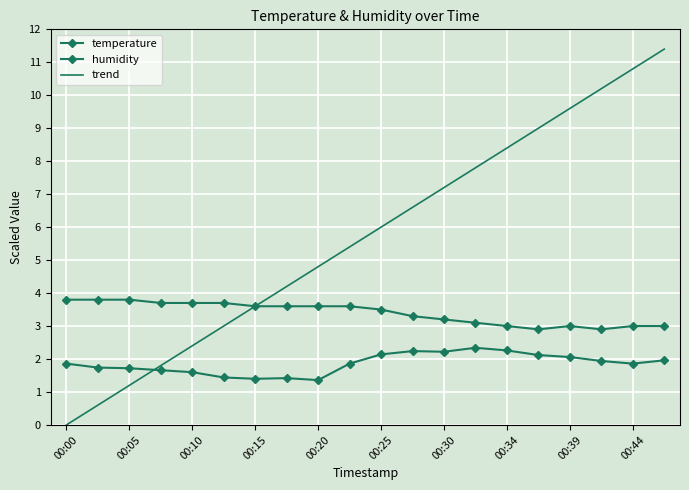

What are all the series names shown in the legend?

temperature, humidity, trend